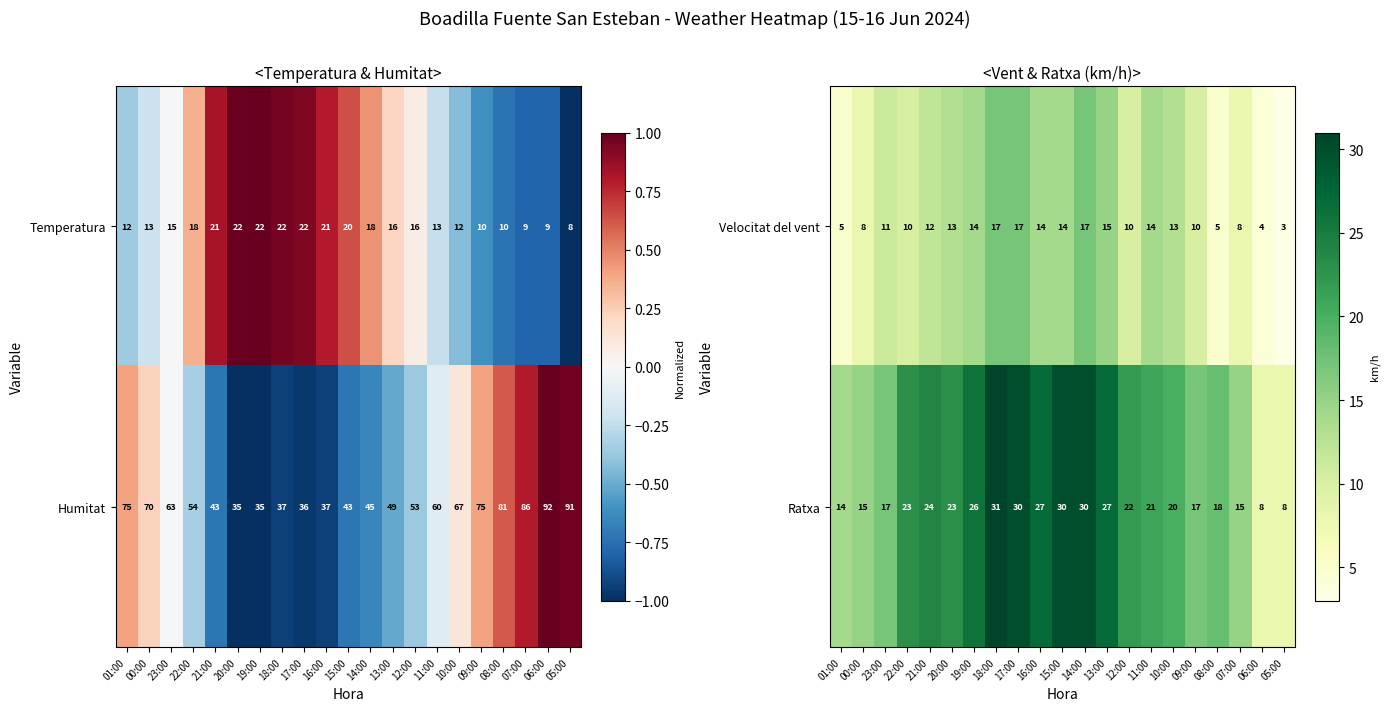

The value of Velocitat del vent at 20:00 is 6. True or false?

False